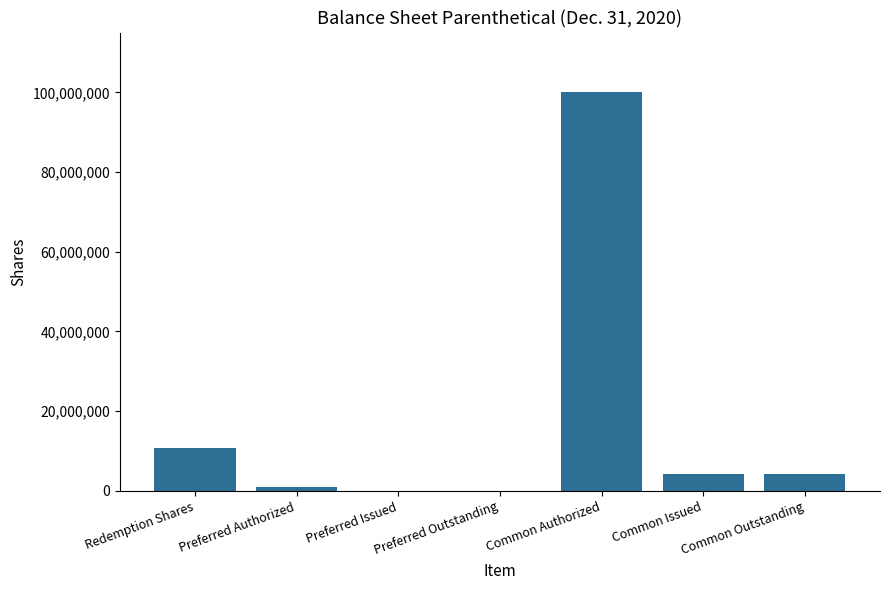

Where is the data nearest to the value 50000000?

Redemption Shares